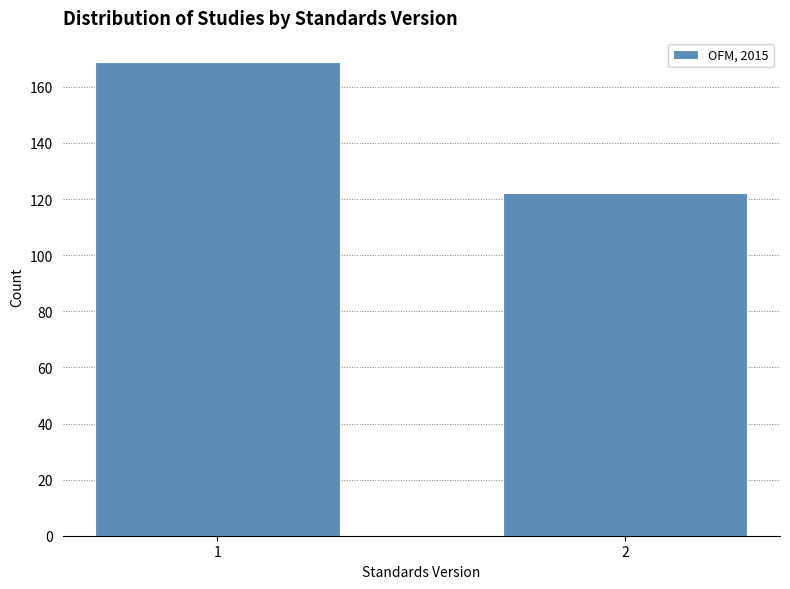

Reading left to right, what are all the values shown in this chart?

1=169	2=122